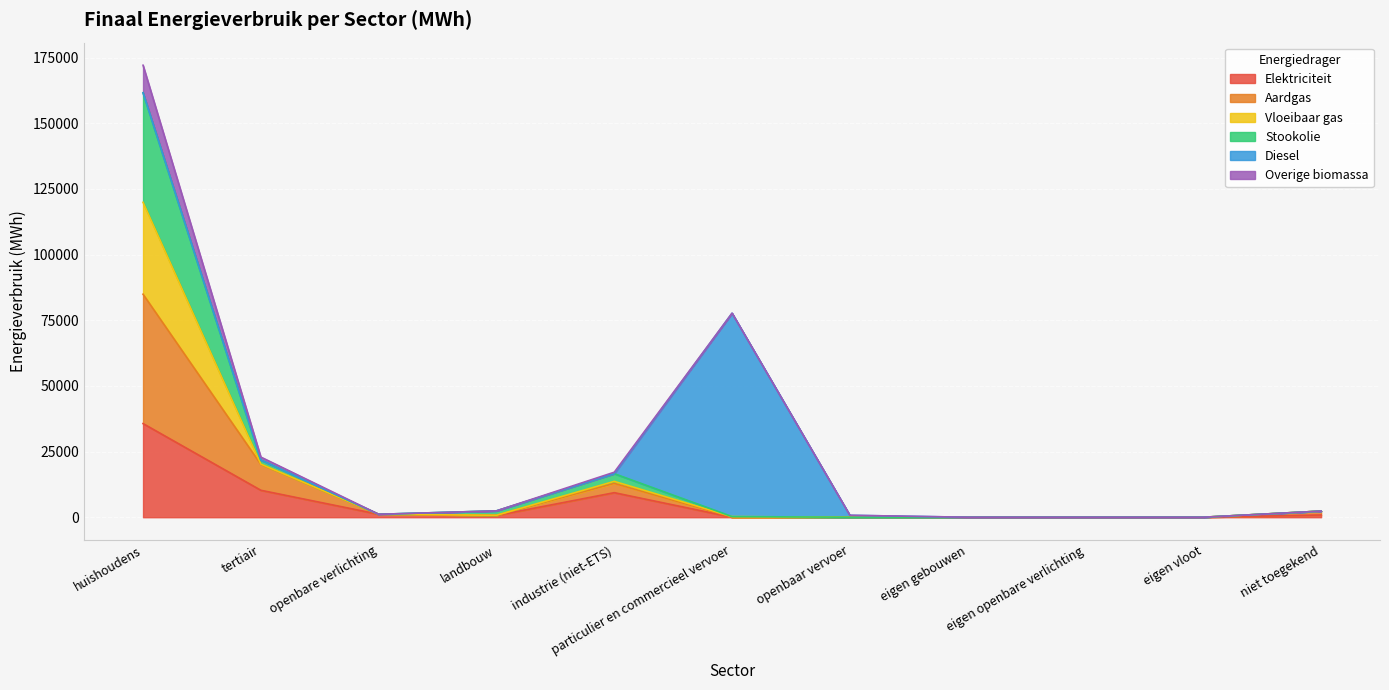

Is the value of Elektriciteit at industrie (niet-ETS) greater than the value of Vloeibaar gas at landbouw?

Yes